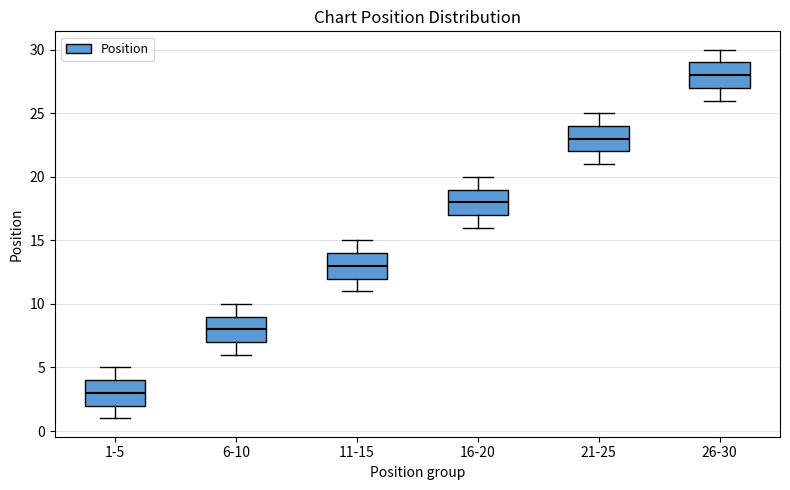

Where does the lower whisker of the box for 6-10 end on the y-axis? The values are not printed on the chart, so give them approximately, as read against the axis.

6